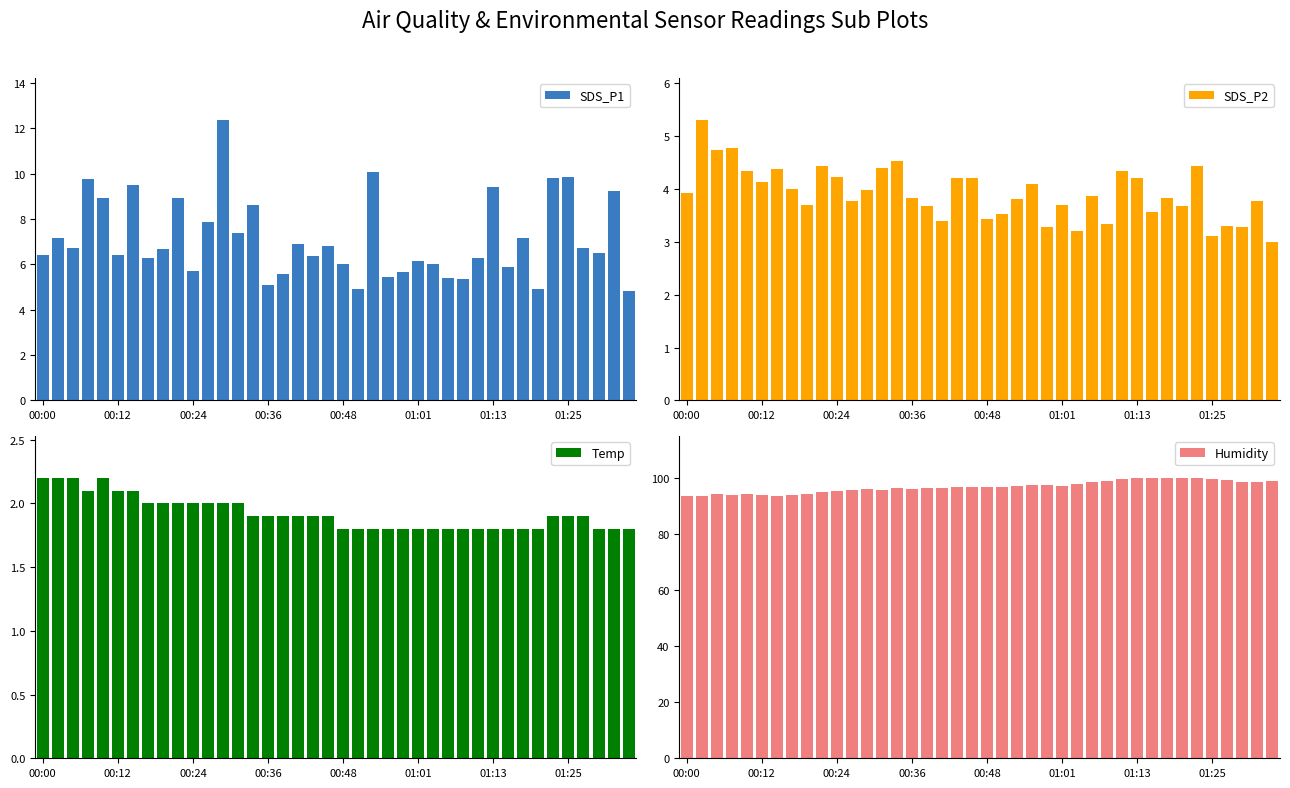

Are the bars grouped side by side (vs. stacked)?

Yes